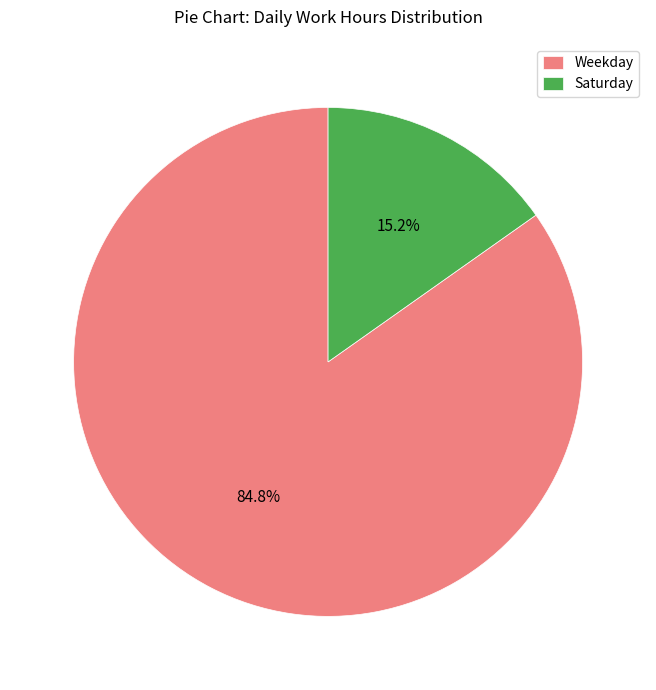

What percentage is NOT represented by Weekday?

15.2%